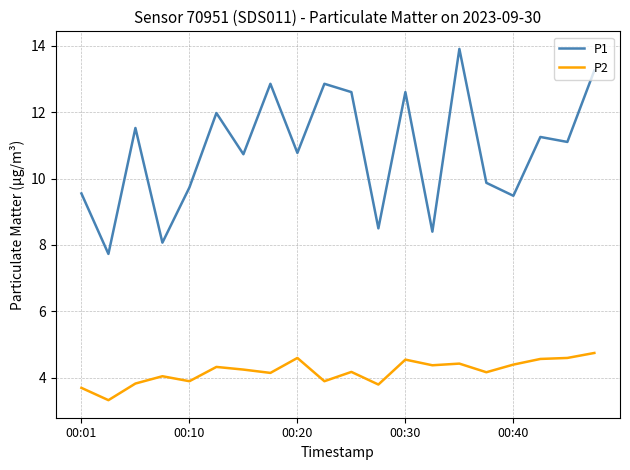

Rank the series by their average value, from lowest to highest.

P2, P1